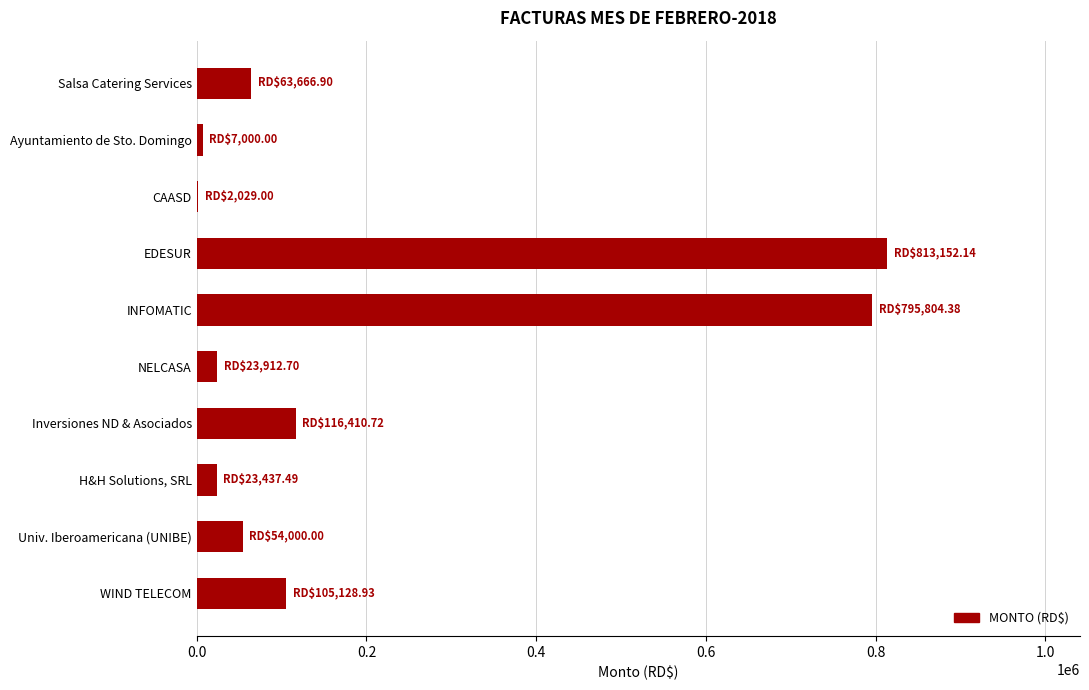

What is the greatest value displayed?

813152.1